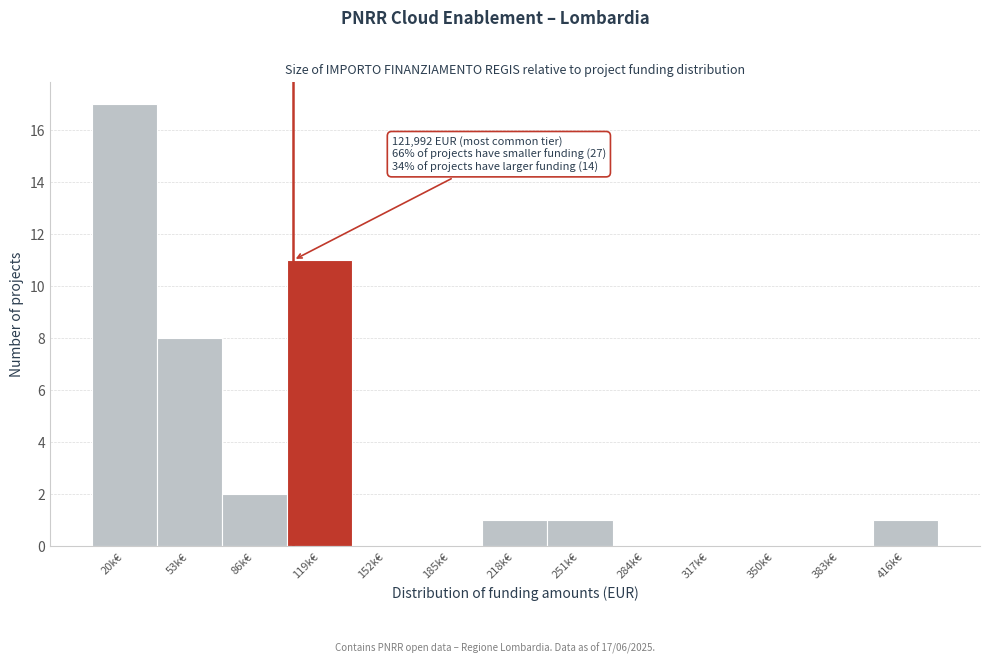

Reading left to right, what are all the values shown in this chart?

20k€=17	53k€=8	86k€=2	119k€=11	152k€=0	185k€=0	218k€=1	251k€=1	284k€=0	317k€=0	350k€=0	383k€=0	416k€=1